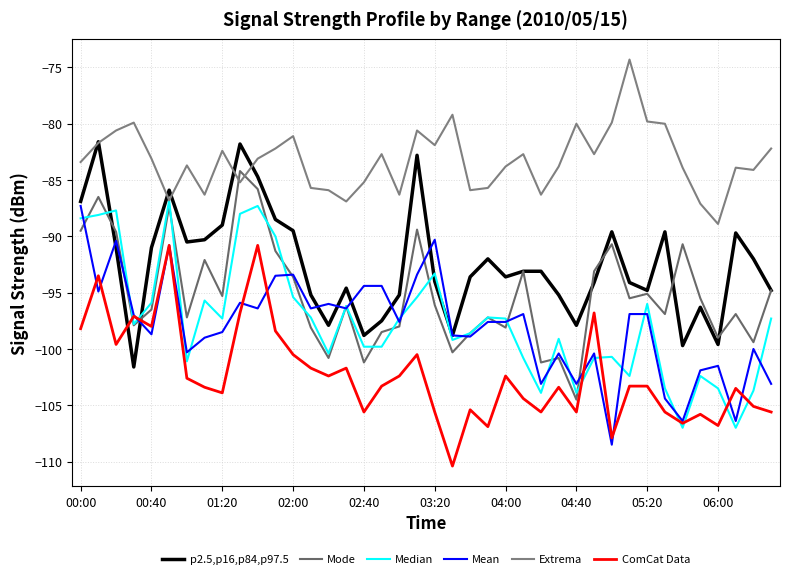

What is the value of the p2.5,p16,p84,p97.5 point at the 11th from the left?

-84.7